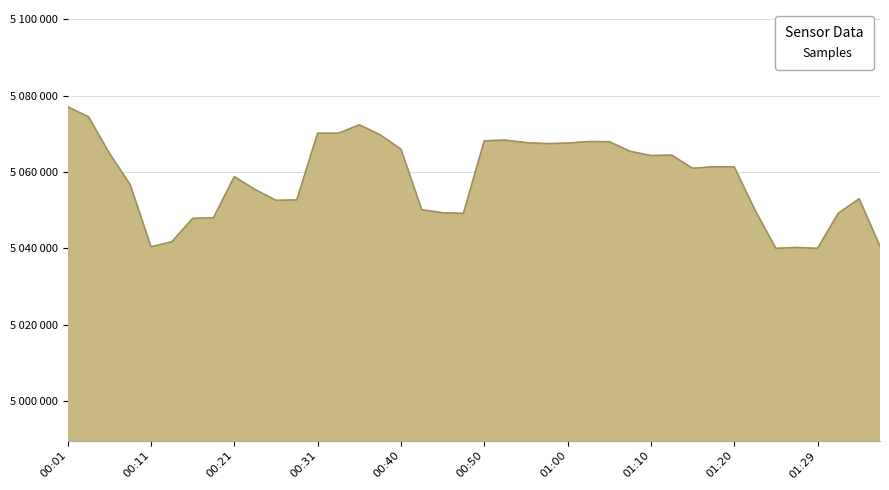

List the labels in order of value, largest first.

00:01, 00:04, 00:35, 00:33, 00:31, 00:38, 00:53, 00:50, 01:02, 01:05, 00:55, 01:00, 00:57, 00:40, 01:07, 00:06, 01:12, 01:10, 01:20, 01:17, 01:15, 00:21, 00:09, 00:23, 01:34, 00:28, 00:26, 00:43, 01:22, 00:45, 01:32, 00:48, 00:18, 00:16, 00:13, 01:37, 00:11, 01:27, 01:24, 01:29